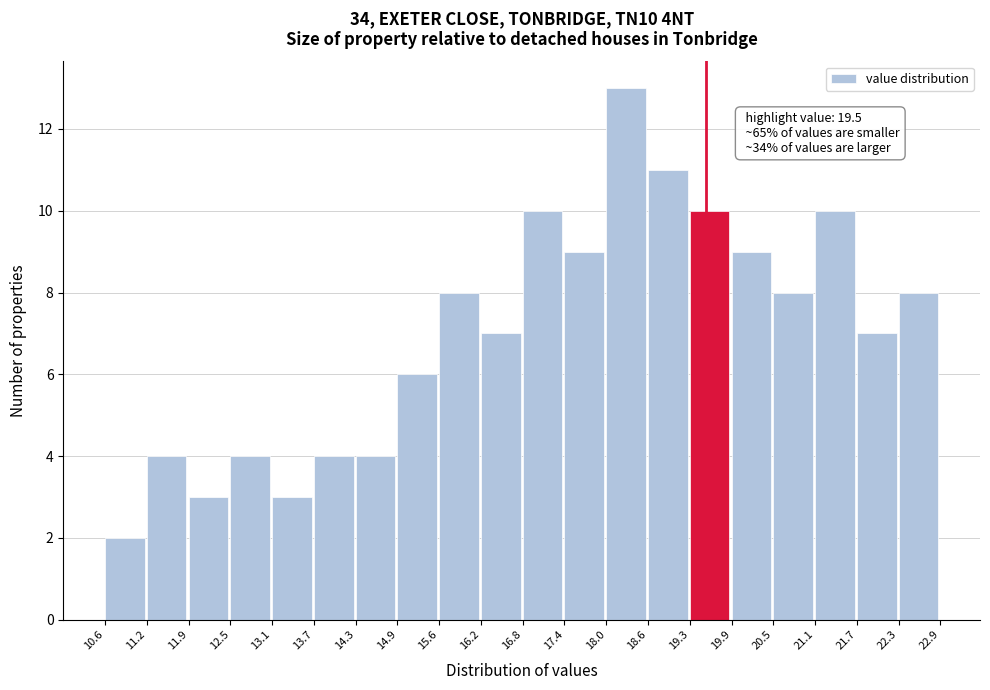

Over which range of the x-axis is the bar tallest?

18.0 to 18.6